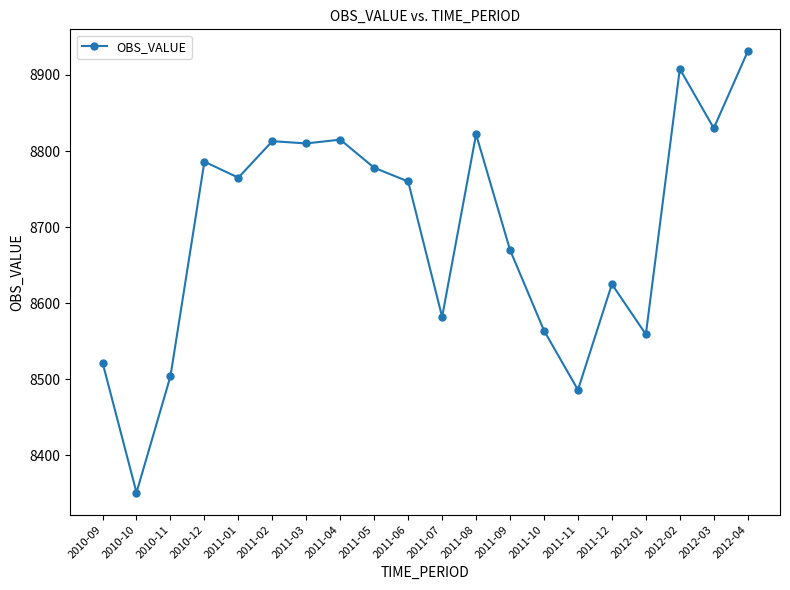

Which label corresponds to the largest value in the chart?

2012-04